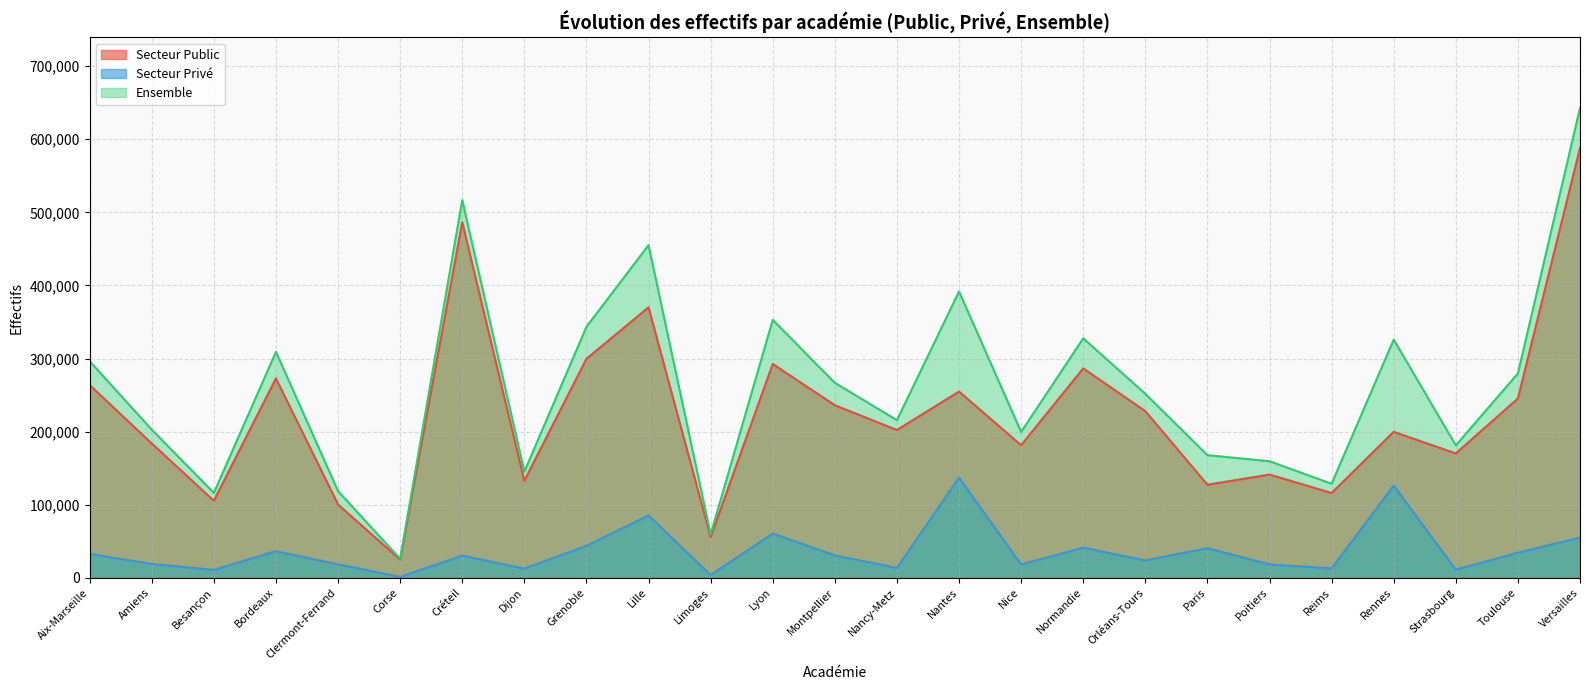

In Secteur Privé, how many points are higher than both neighbors (excluding endpoints)?

8